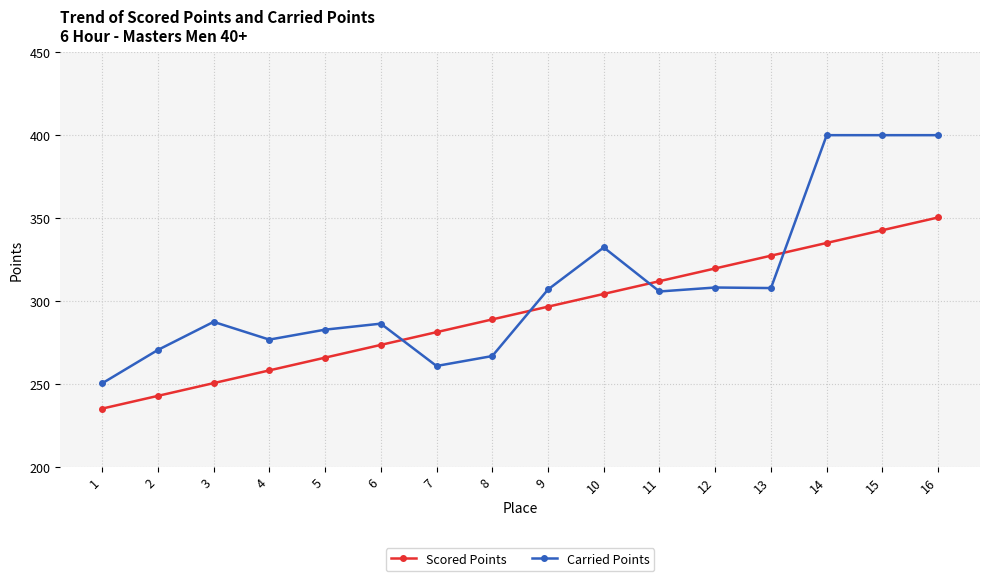

What is the value of the Carried Points point at the 12th from the left?

308.2